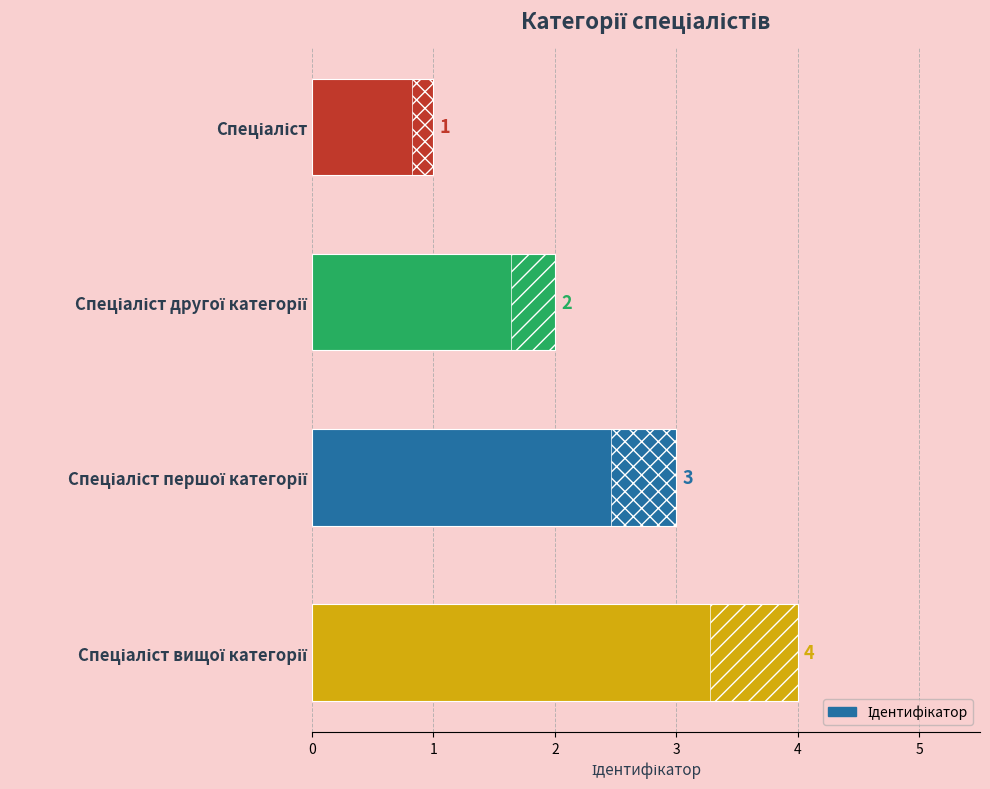

Reading right to left, what are all the values shown in this chart?

4	3	2	1